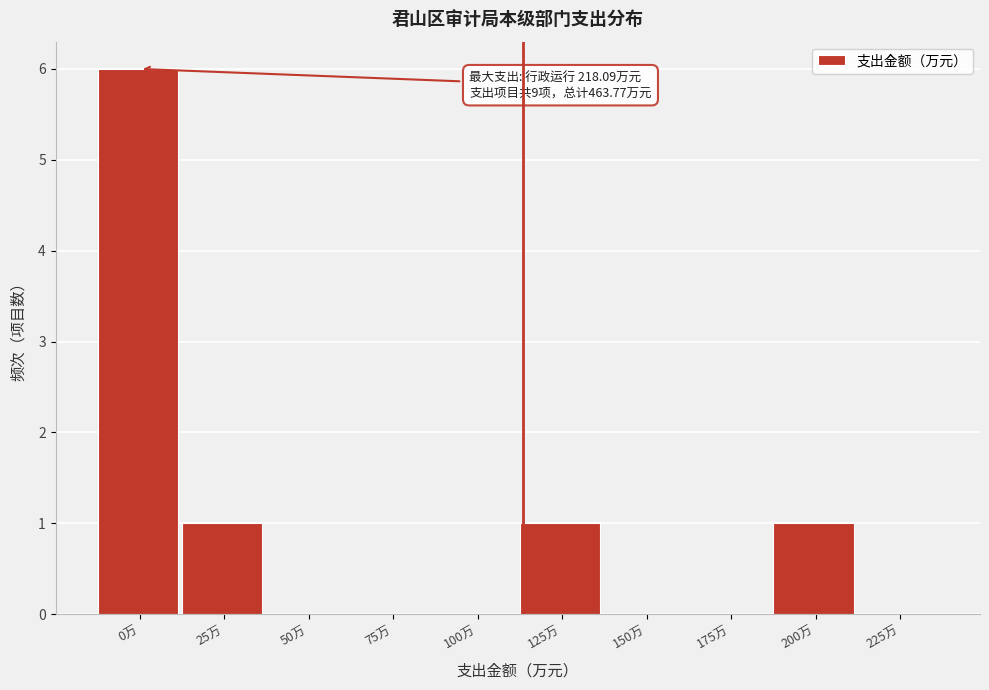

Reading right to left, list all the values displayed in this chart.

225万=0	200万=1	175万=0	150万=0	125万=1	100万=0	75万=0	50万=0	25万=1	0万=6